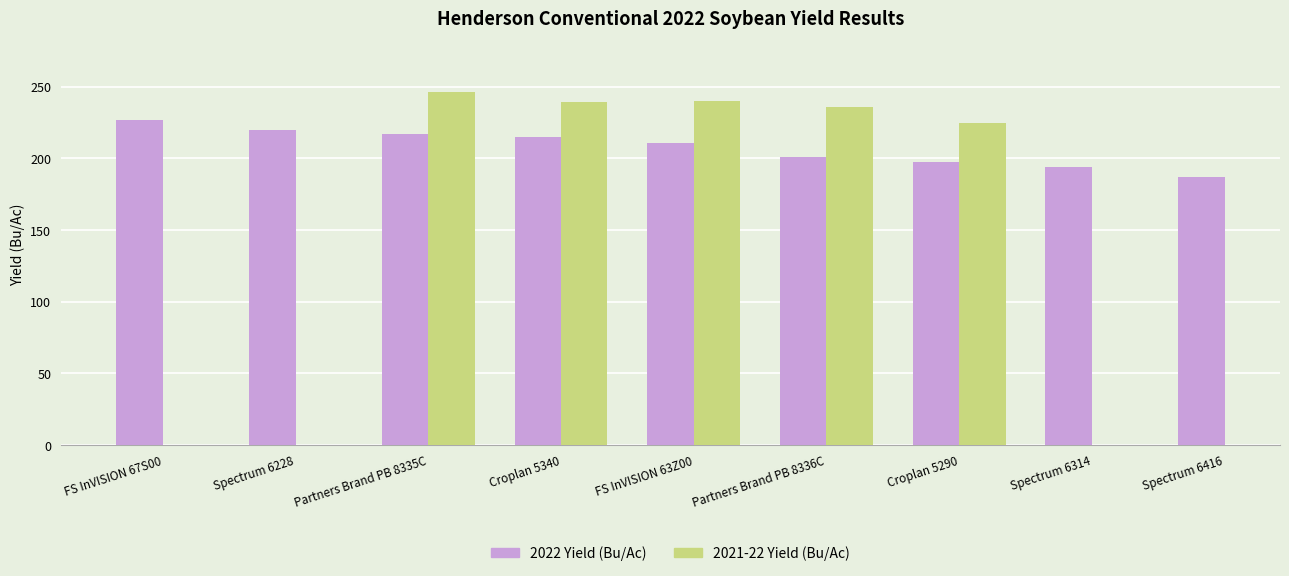

What is the average value of the 2022 Yield (Bu/Ac) series?

207.7